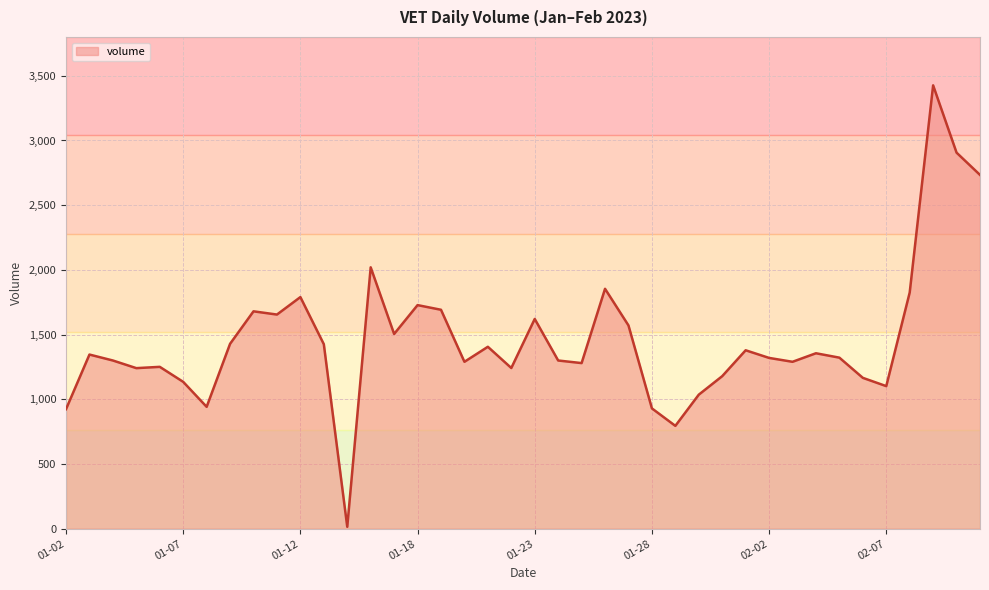

What is the maximum value shown in the chart?

3426